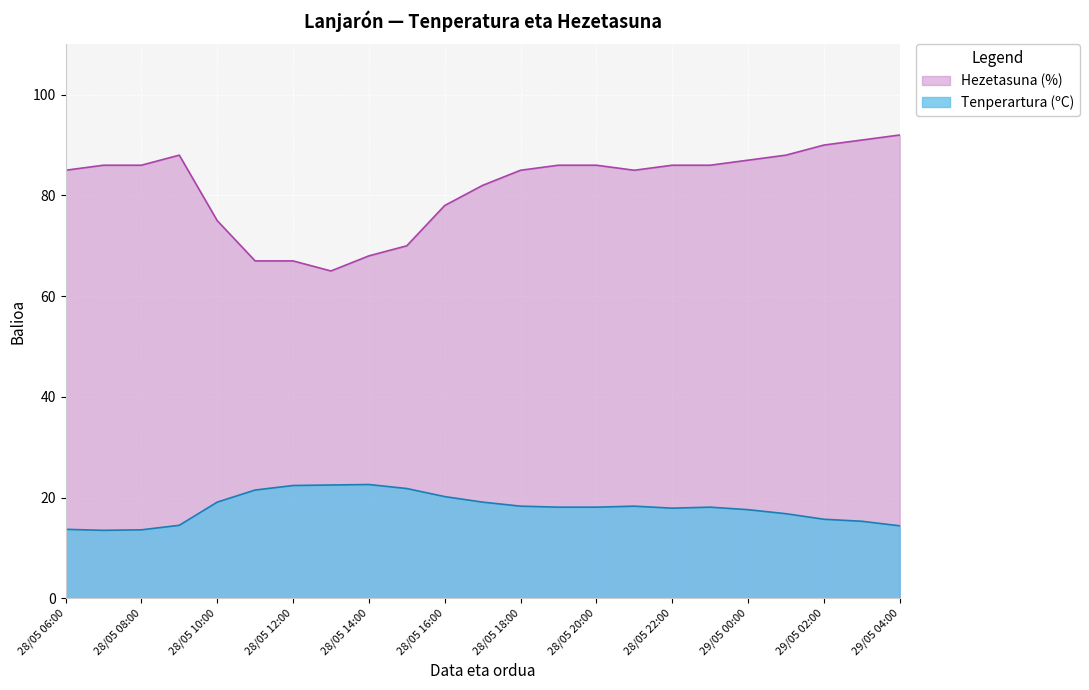

Which series has the widest spread of values?

Hezetasuna (%)